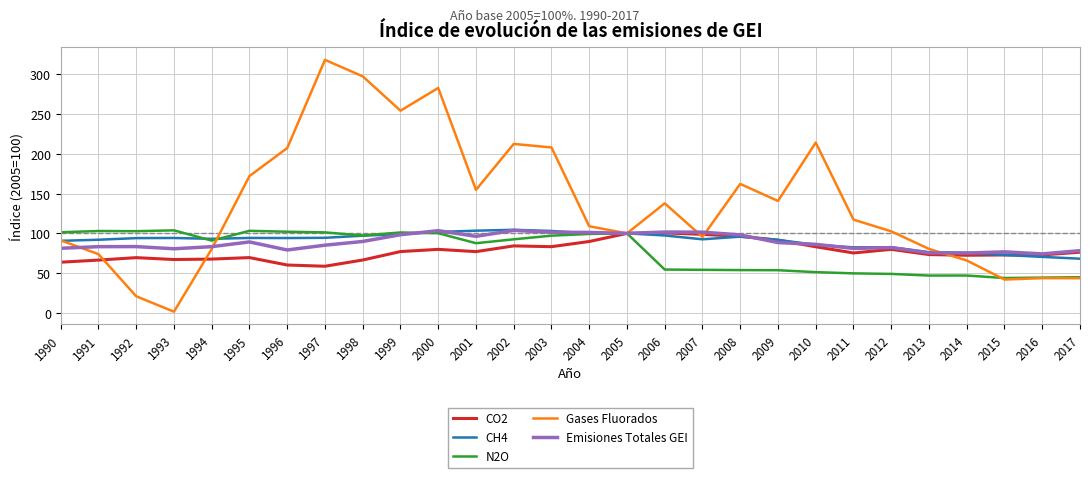

The Emisiones Totales GEI series shows 81.3 at 1990. True or false?

True